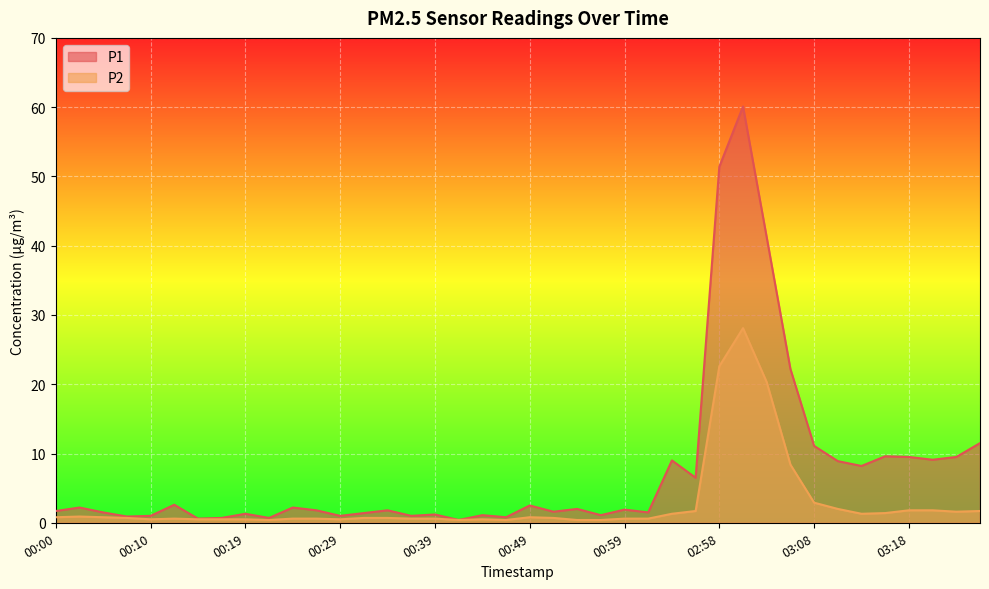

Reading left to right, extract all data points from this chart.

P1: 00:00=1.7	00:02=2.2	00:05=1.5	00:07=0.9	00:10=1.0	00:12=2.6	00:14=0.6	00:17=0.7	00:19=1.3	00:22=0.7	00:24=2.2	00:27=1.8	00:29=1.0	00:32=1.4	00:34=1.8	00:37=1.0	00:39=1.2	00:42=0.4	00:44=1.1	00:47=0.8	00:49=2.5	00:52=1.6	00:54=2.0	00:57=1.1	00:59=1.9	01:02=1.5	02:53=9.0	02:56=6.5	02:58=51.4	03:01=60.1	03:03=41.2	03:06=22.2	03:08=11.1	03:11=8.9	03:13=8.2	03:15=9.6	03:18=9.5	03:20=9.1	03:23=9.5	03:25=11.5
P2: 00:00=0.8	00:02=0.9	00:05=0.8	00:07=0.7	00:10=0.5	00:12=0.6	00:14=0.5	00:17=0.5	00:19=0.5	00:22=0.4	00:24=0.6	00:27=0.6	00:29=0.5	00:32=0.7	00:34=0.7	00:37=0.6	00:39=0.6	00:42=0.4	00:44=0.5	00:47=0.4	00:49=0.8	00:52=0.7	00:54=0.4	00:57=0.4	00:59=0.6	01:02=0.6	02:53=1.3	02:56=1.7	02:58=22.6	03:01=28.1	03:03=20.3	03:06=8.4	03:08=2.9	03:11=2.0	03:13=1.3	03:15=1.4	03:18=1.8	03:20=1.8	03:23=1.6	03:25=1.7